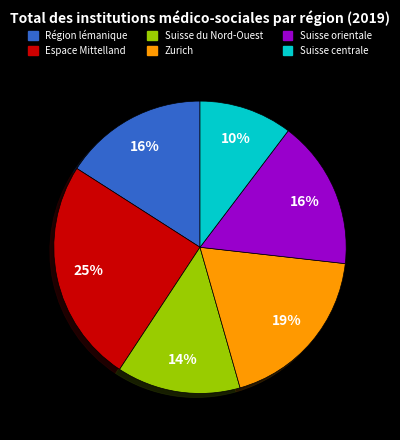

Between Espace Mittelland and Suisse orientale, which is larger?

Espace Mittelland